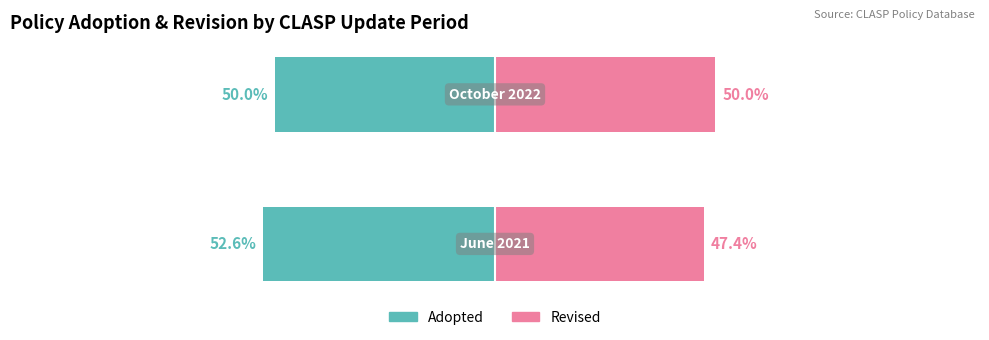

What is the minimum value for Adopted?

-52.6